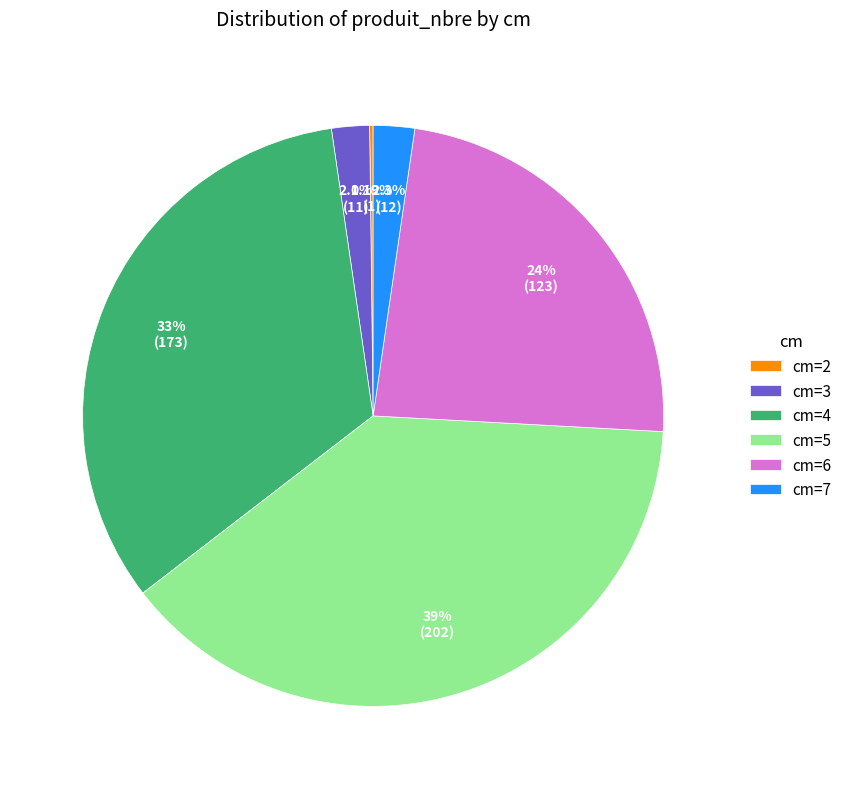

Does any single category account for the majority?

No